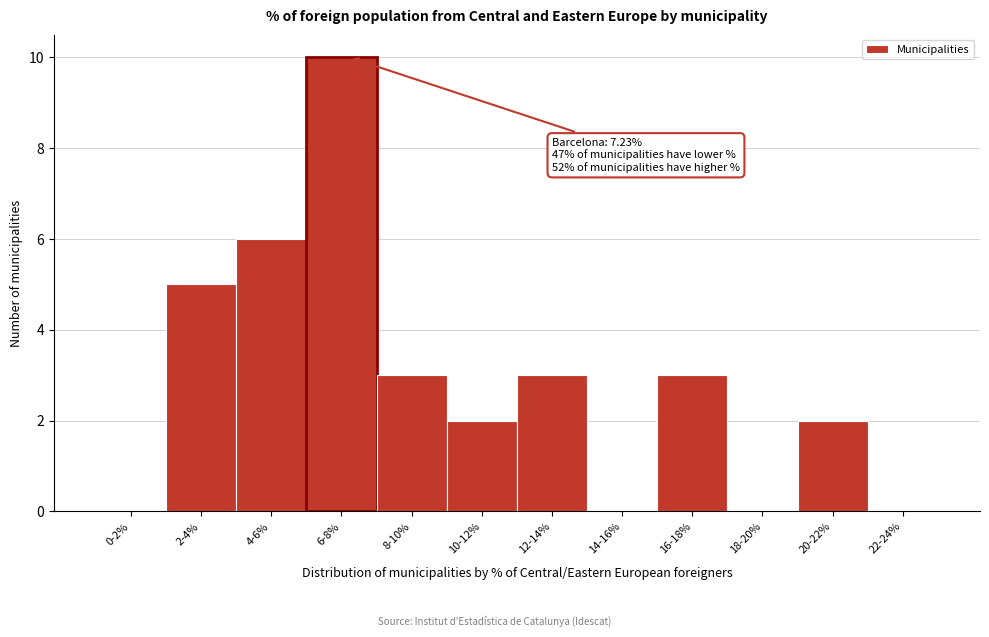

Reading left to right, transcribe all the data shown in this chart.

0-2%=0	2-4%=5	4-6%=6	6-8%=10	8-10%=3	10-12%=2	12-14%=3	14-16%=0	16-18%=3	18-20%=0	20-22%=2	22-24%=0